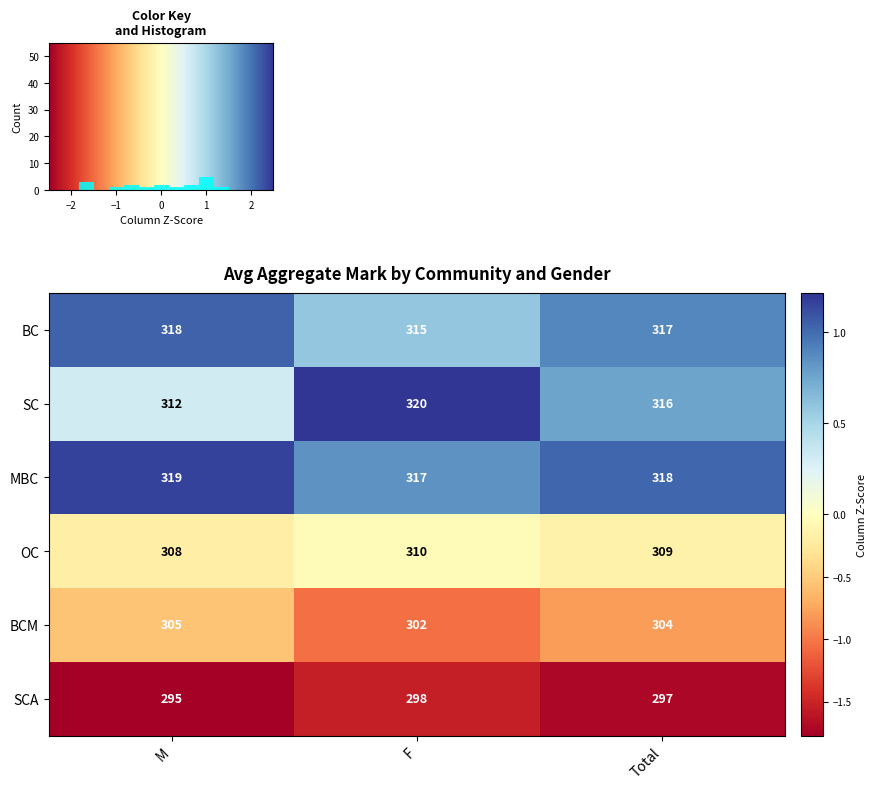

At which label does BCM reach its minimum?

F